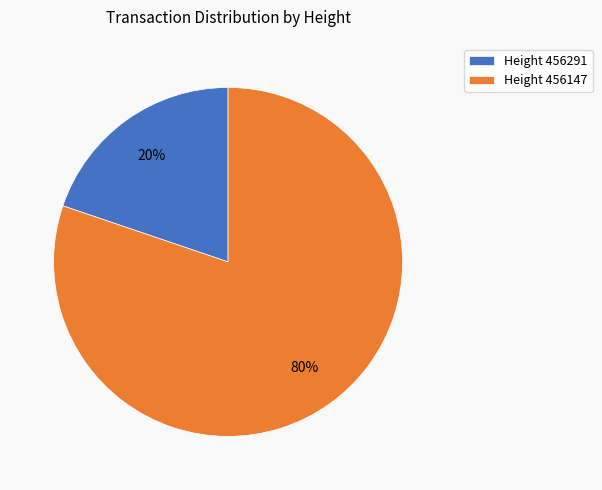

Between Height 456291 and Height 456147, which is larger?

Height 456147